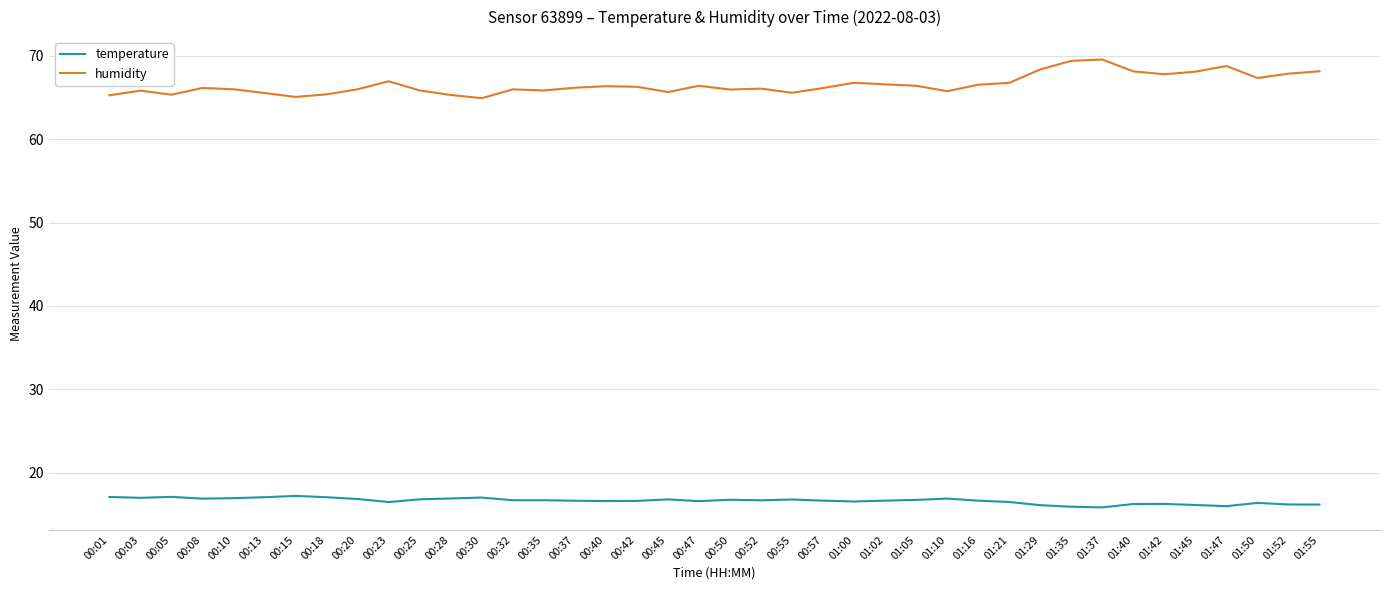

What is the average value of the humidity series?

66.5